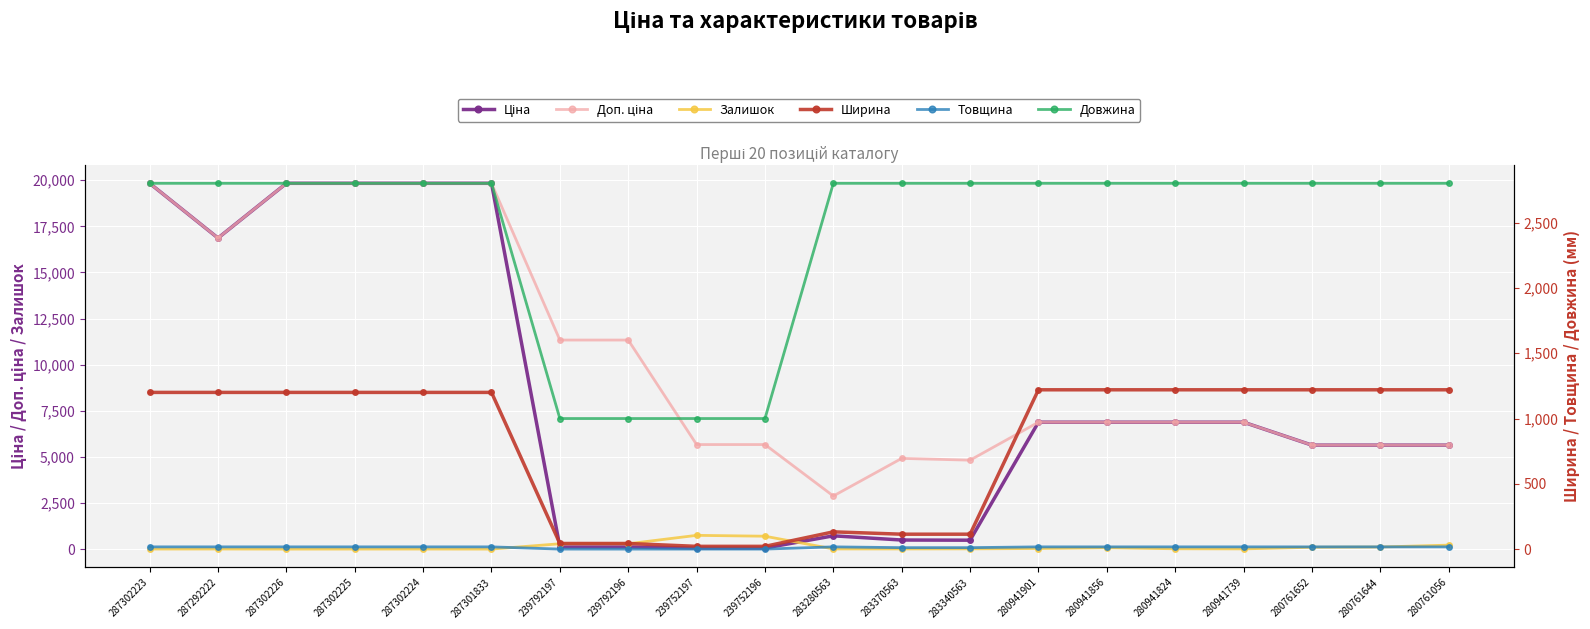

What is the label of the 18th point from the left?

280761652